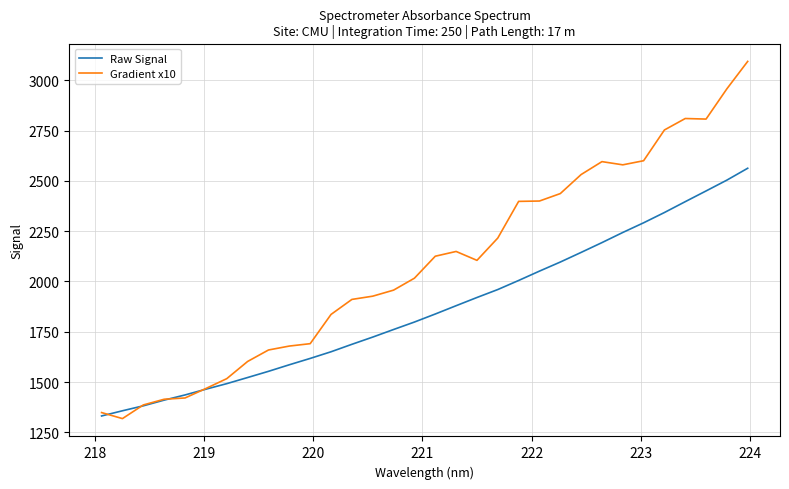

List the series in order of their overall mean, lowest first.

Raw Signal, Gradient x10